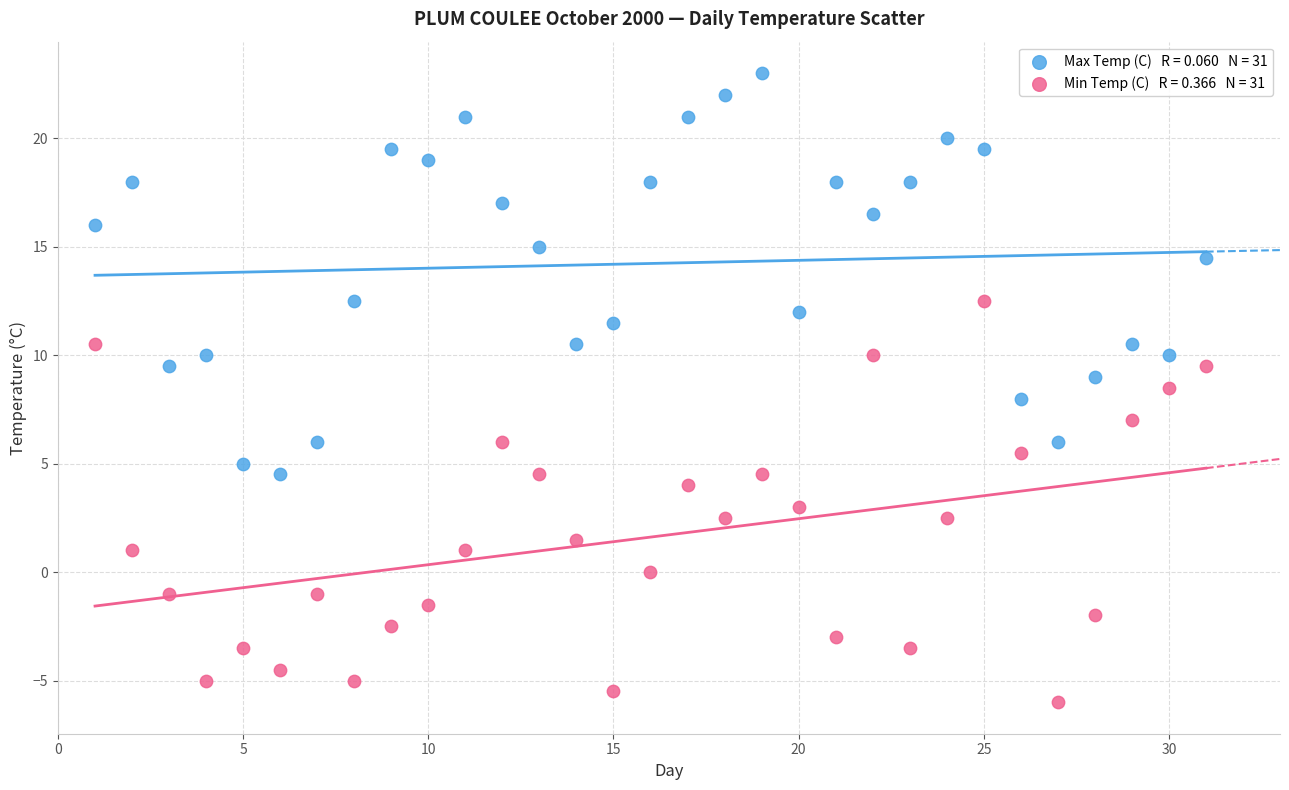

Across all data points, what is the range of Y values (max minus min)?

29.0